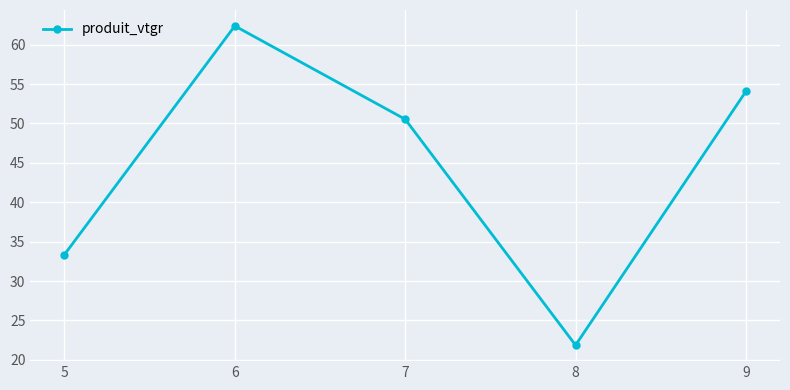

List the labels in order of value, smallest first.

8, 5, 7, 9, 6